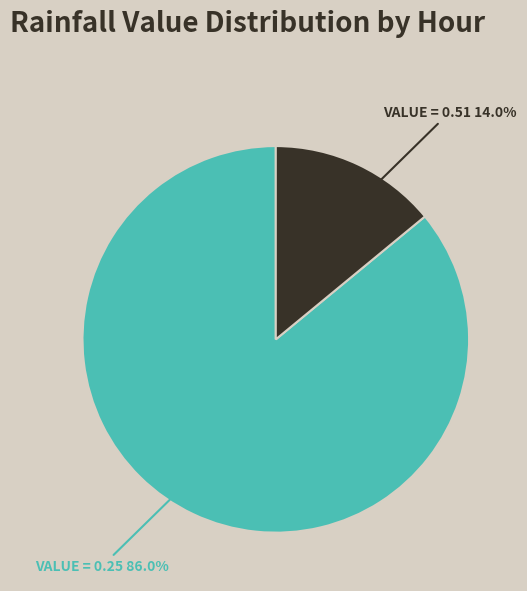

Does any single category account for the majority?

Yes